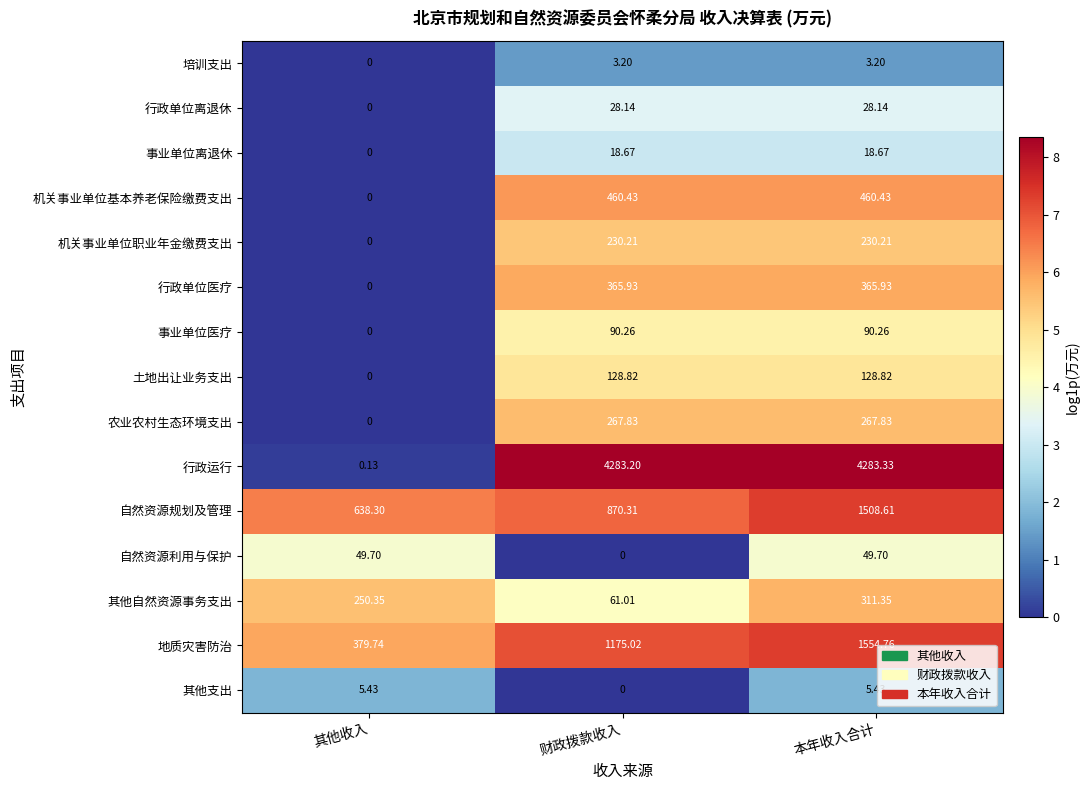

At which category does the chart reach its peak across all series?

本年收入合计